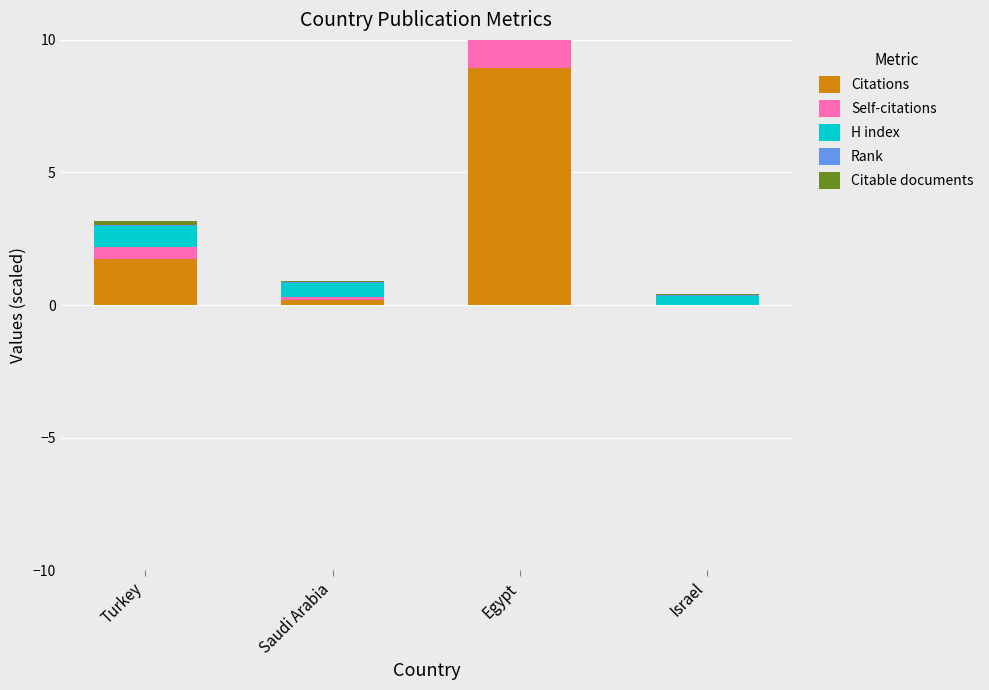

Which series has the largest range (max minus min)?

Citations